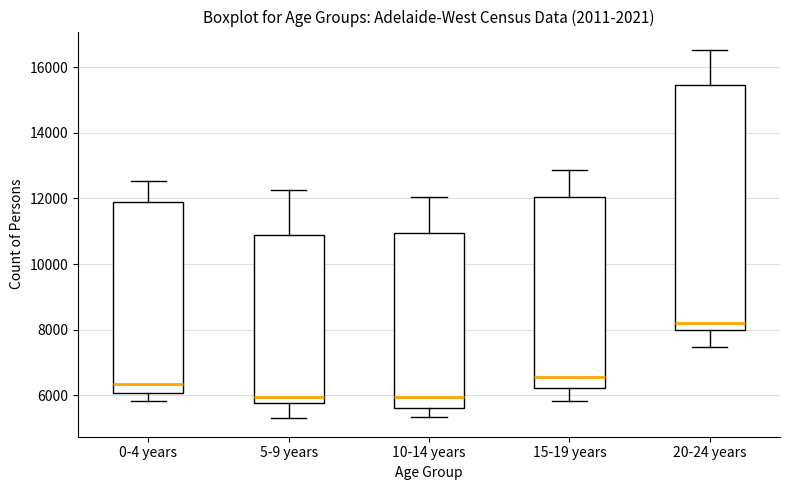

Reading left to right, transcribe this box plot: for each box, give where its median line is, the range the box spans, and where its two whiskers end, as read against the y-axis. The values are not printed on the chart, so give them approximately, as read against the axis.

0-4 years: median 6400, box 6000 to 11800, whiskers 5800 to 12600
5-9 years: median 6000, box 5800 to 10800, whiskers 5200 to 12200
10-14 years: median 6000, box 5600 to 11000, whiskers 5400 to 12000
15-19 years: median 6600, box 6200 to 12000, whiskers 5800 to 12800
20-24 years: median 8200, box 8000 to 15400, whiskers 7400 to 16600